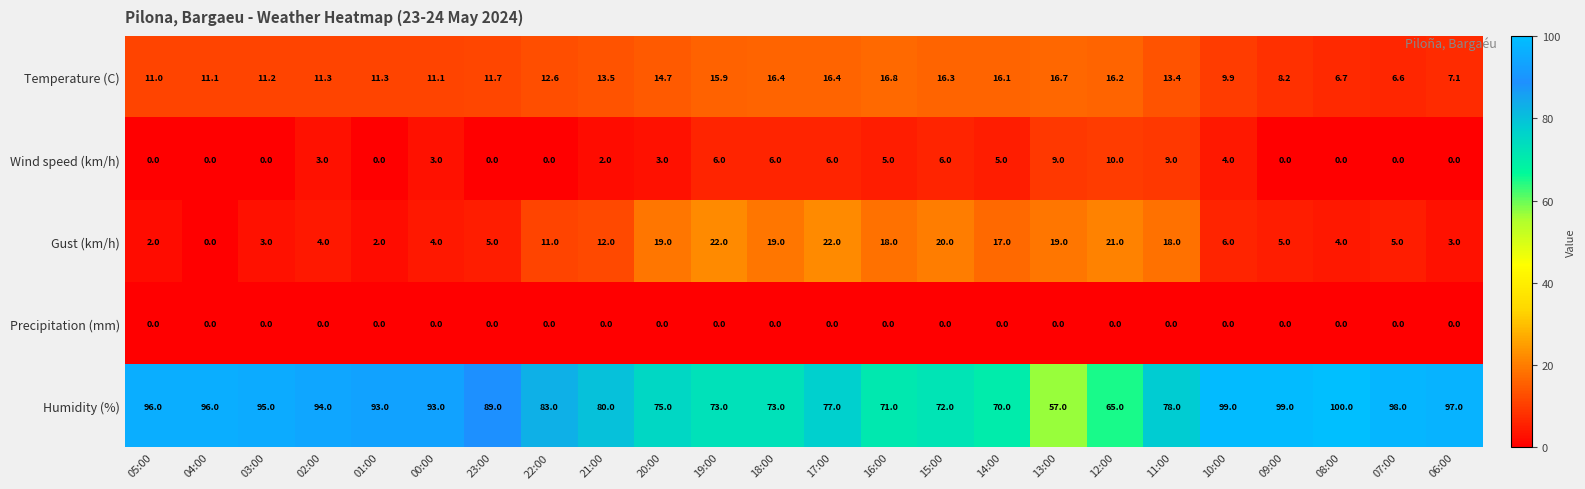

How many values in the Wind speed (km/h) series are below 3?

11